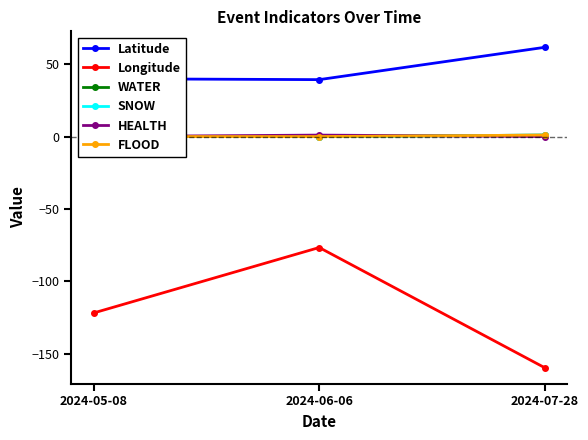

Does the chart have visible grid lines?

No